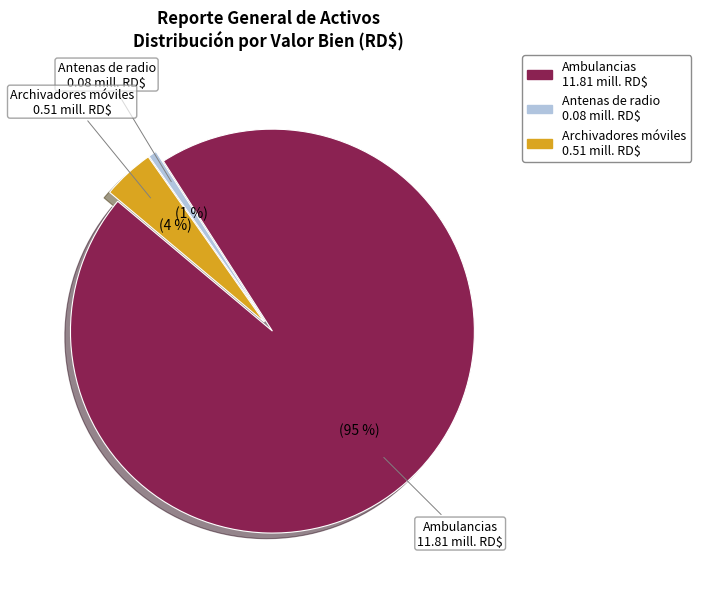

Is it true that Antenas de radio is 1% of the pie?

True